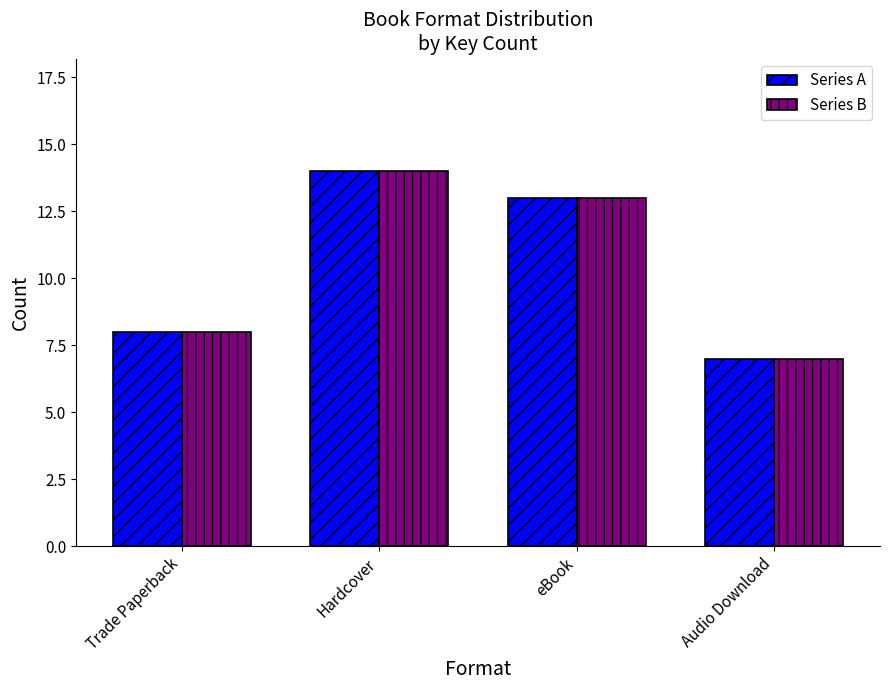

How many data points in Series A are less than 13?

2